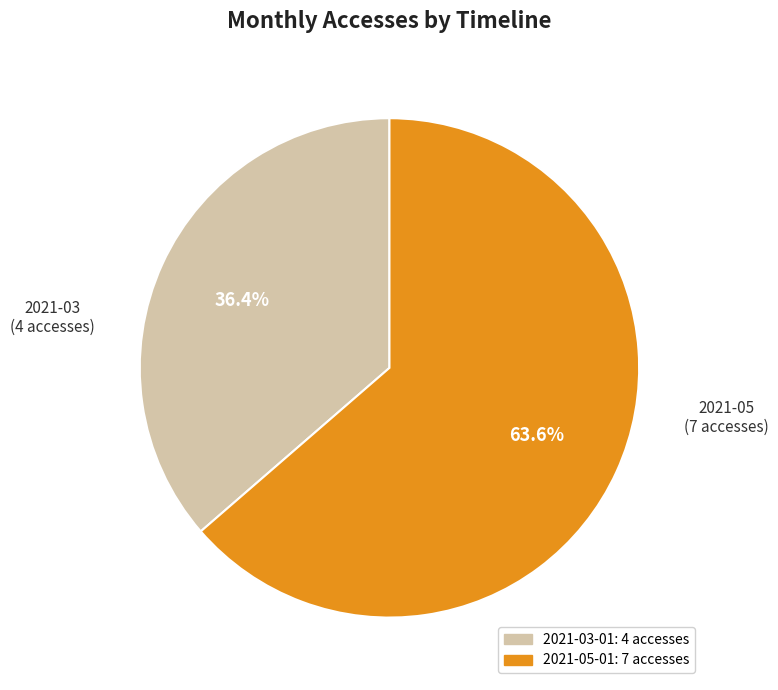

To the nearest percent, what is the difference between the largest and smallest slice percentages?

27%